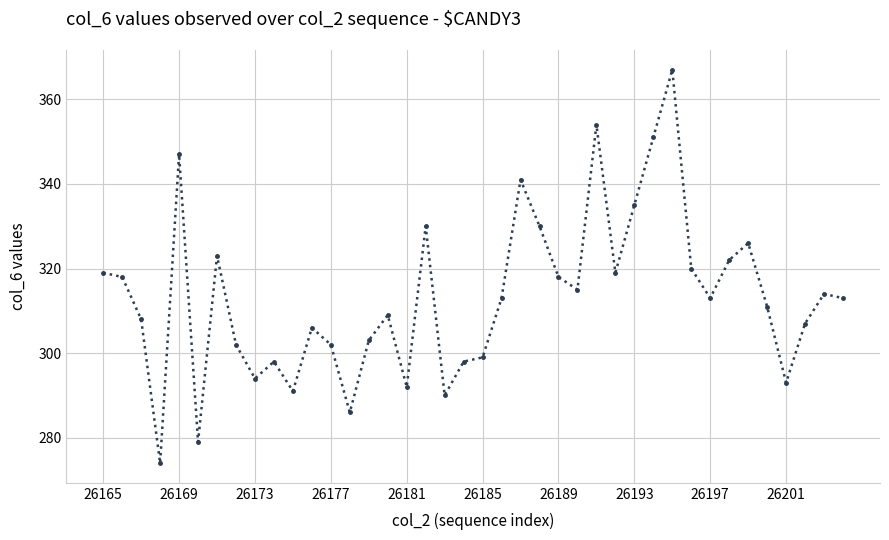

How many lines are shown in the chart?

1